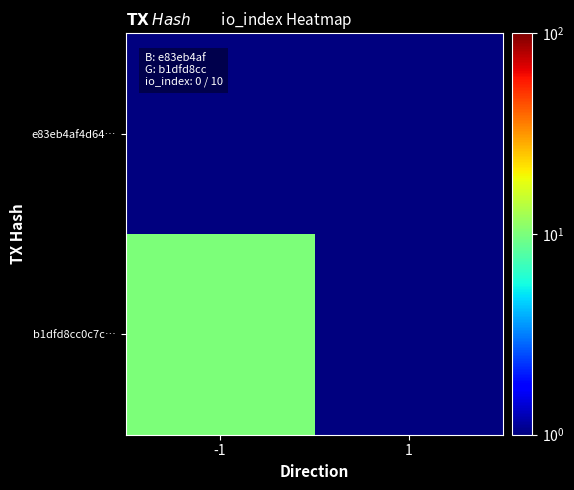

At how many categories does at least one series exceed 4?

1